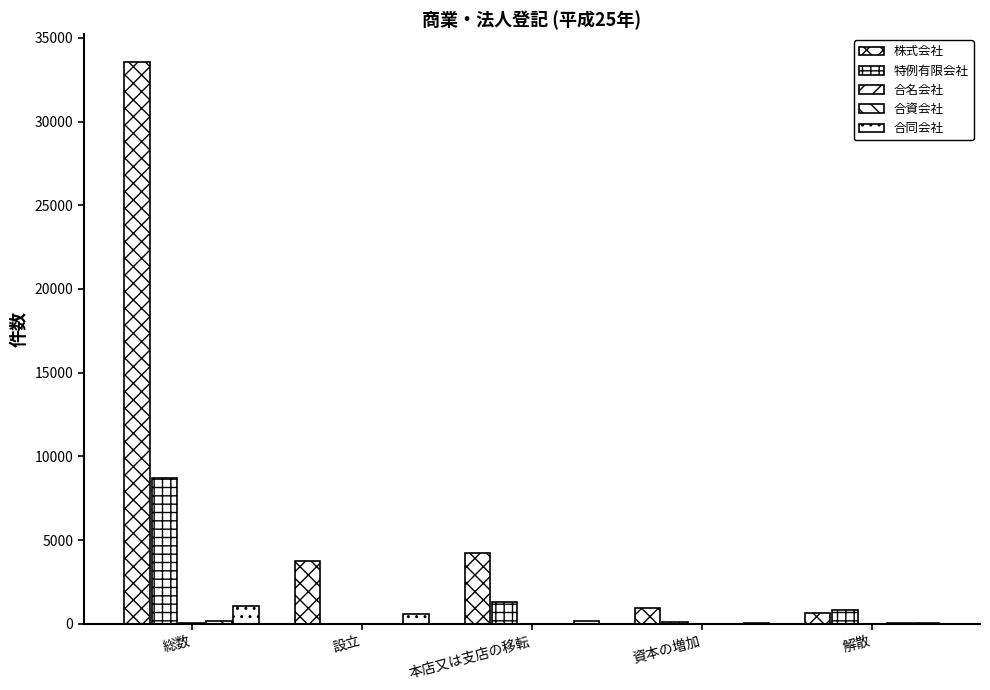

True or false: 合同会社 has a value of 33 at 解散.

True